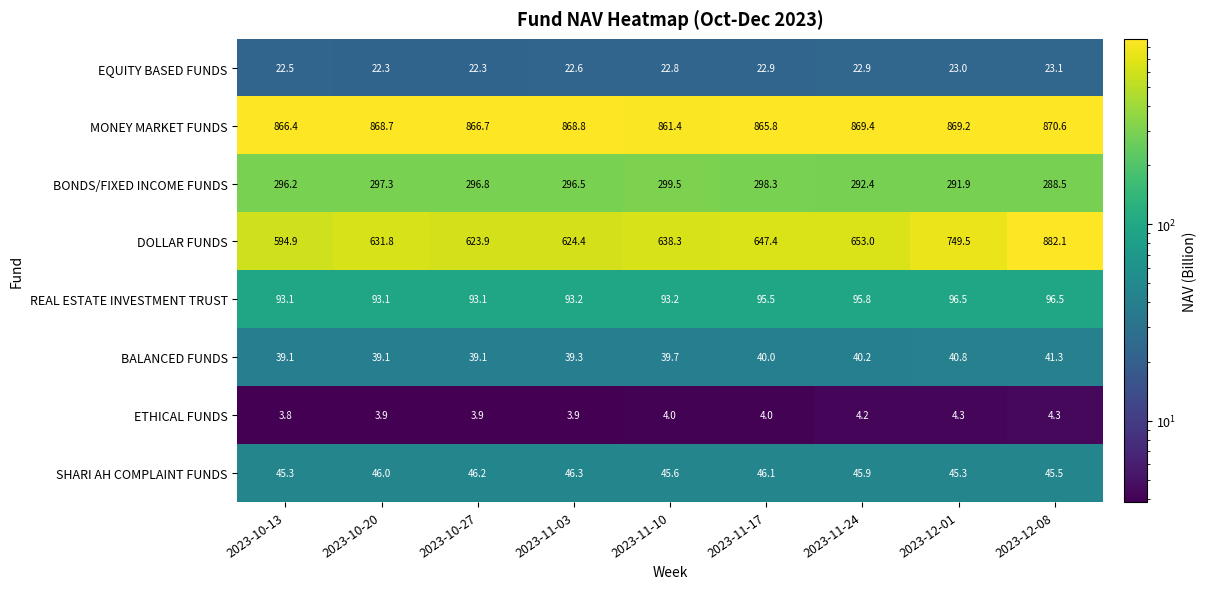

Rank the series by their maximum value, from highest to lowest.

DOLLAR FUNDS, MONEY MARKET FUNDS, BONDS/FIXED INCOME FUNDS, REAL ESTATE INVESTMENT TRUST, SHARI AH COMPLAINT FUNDS, BALANCED FUNDS, EQUITY BASED FUNDS, ETHICAL FUNDS